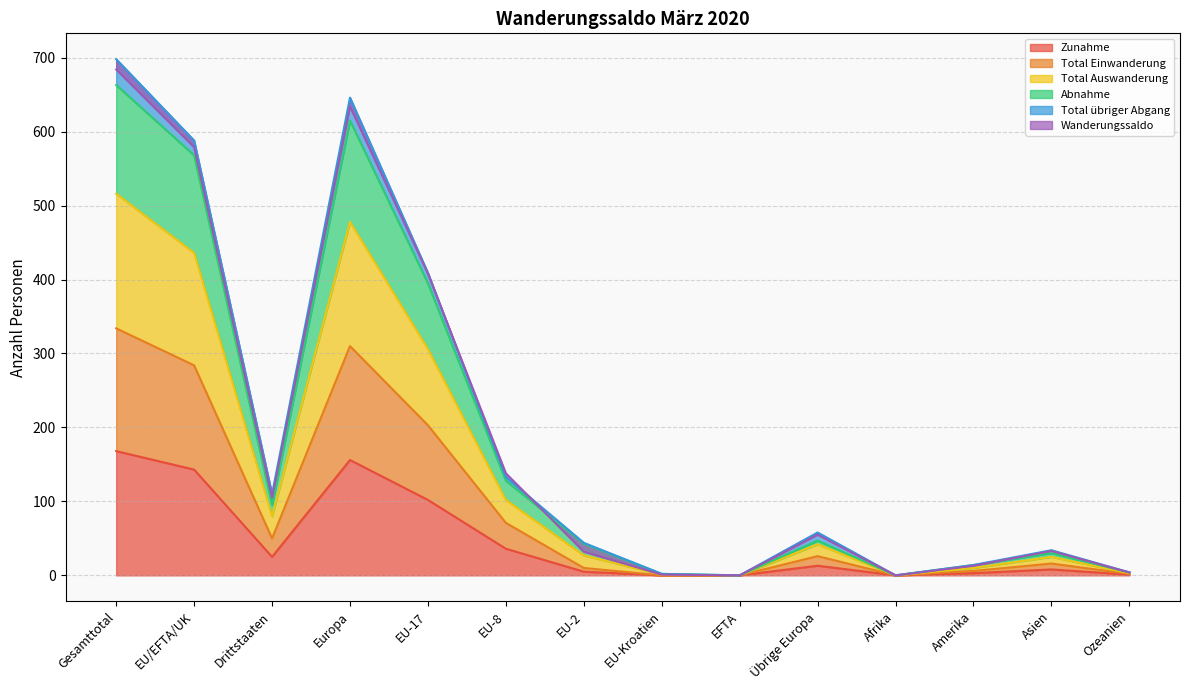

True or false: Zunahme and Total Einwanderung cross at least once.

False